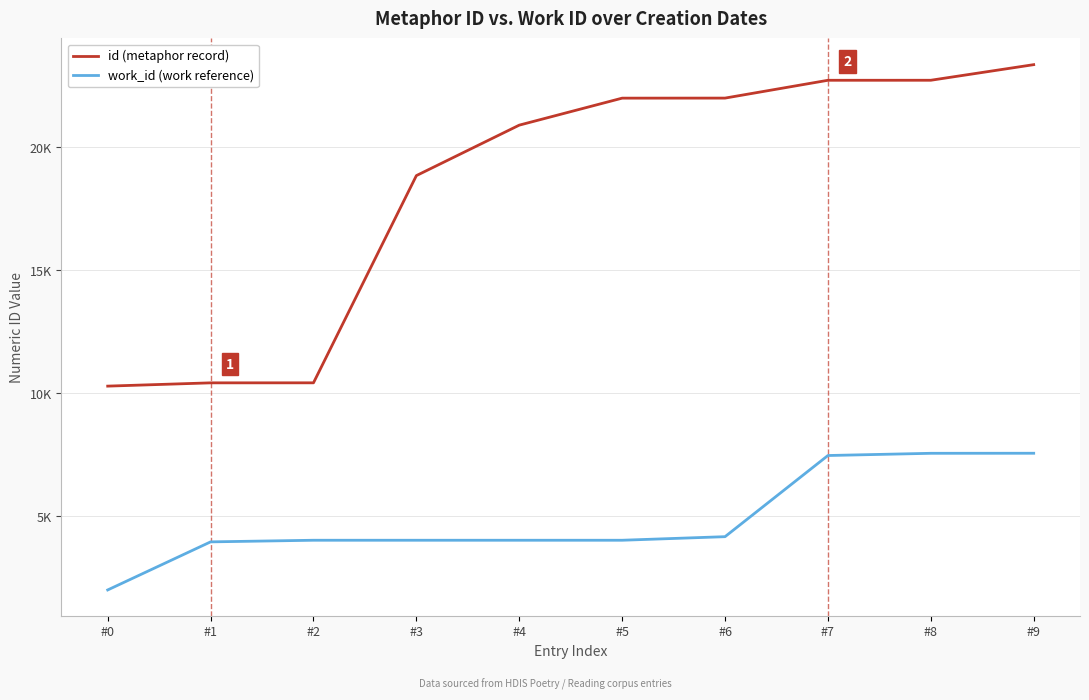

List the series in order of their peak value, lowest first.

work_id (work reference), id (metaphor record)